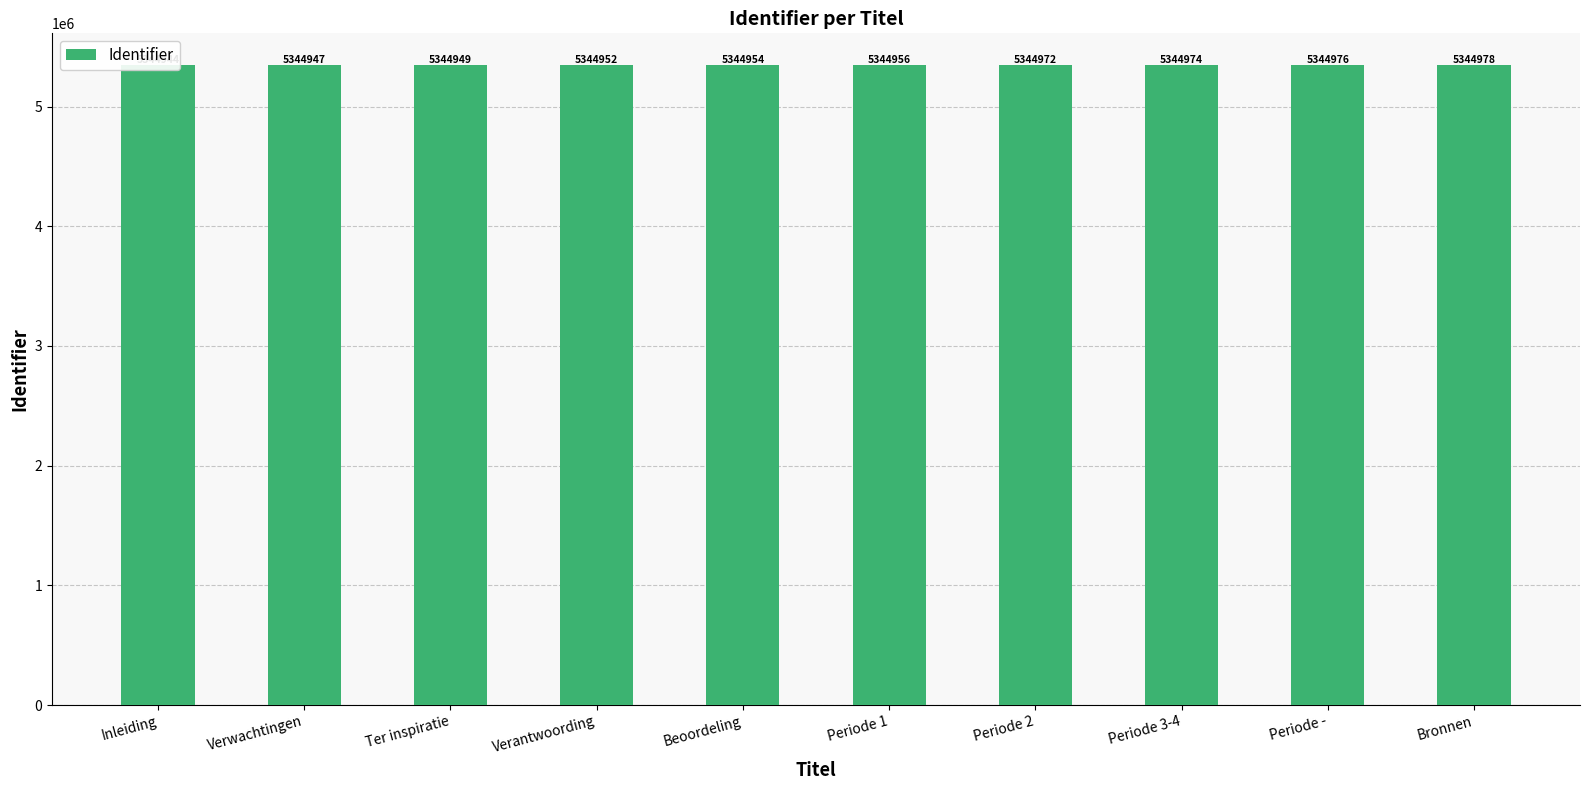

What is the greatest value displayed?

5344978